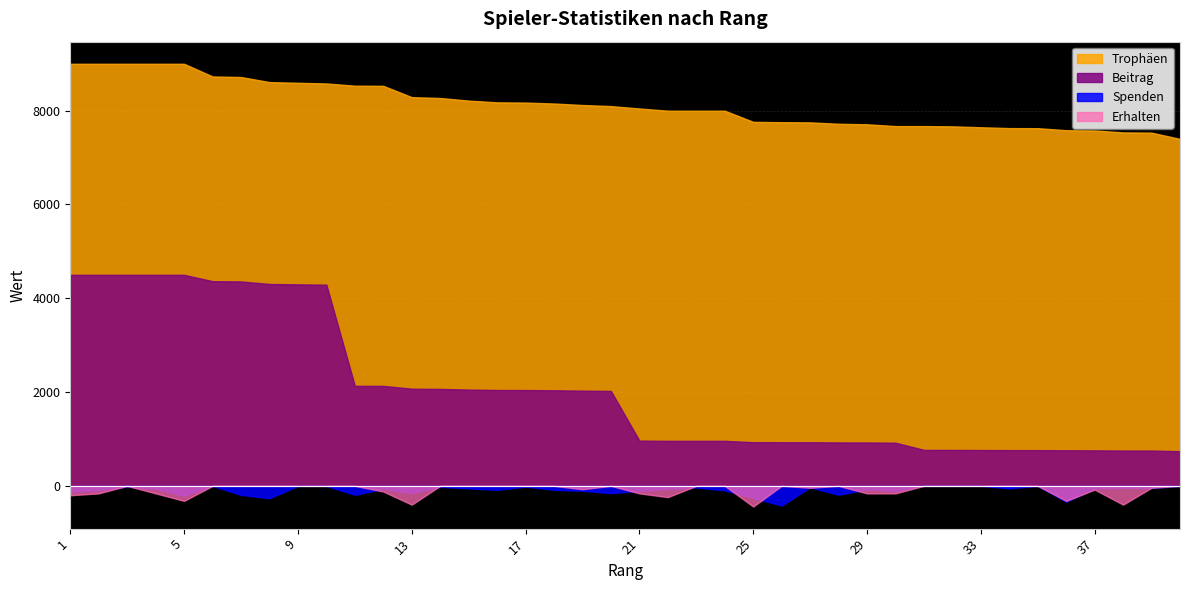

What is the difference between the maximum and second lowest values in the Erhalten series?

400